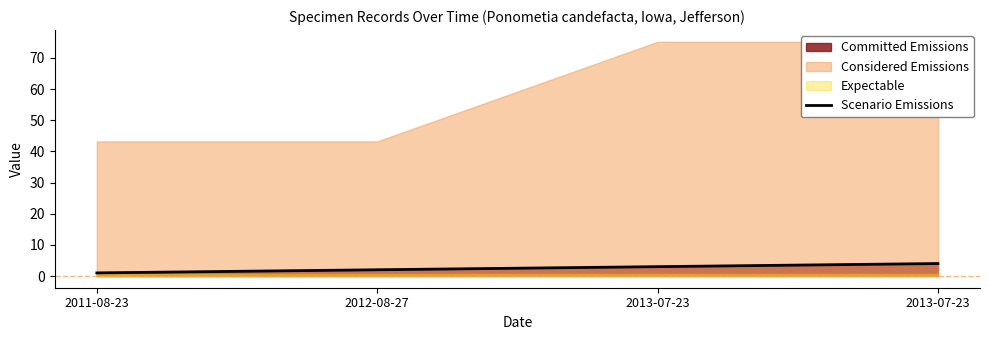

What is the difference between the values at 2011-08-23 and 2012-08-27?

1